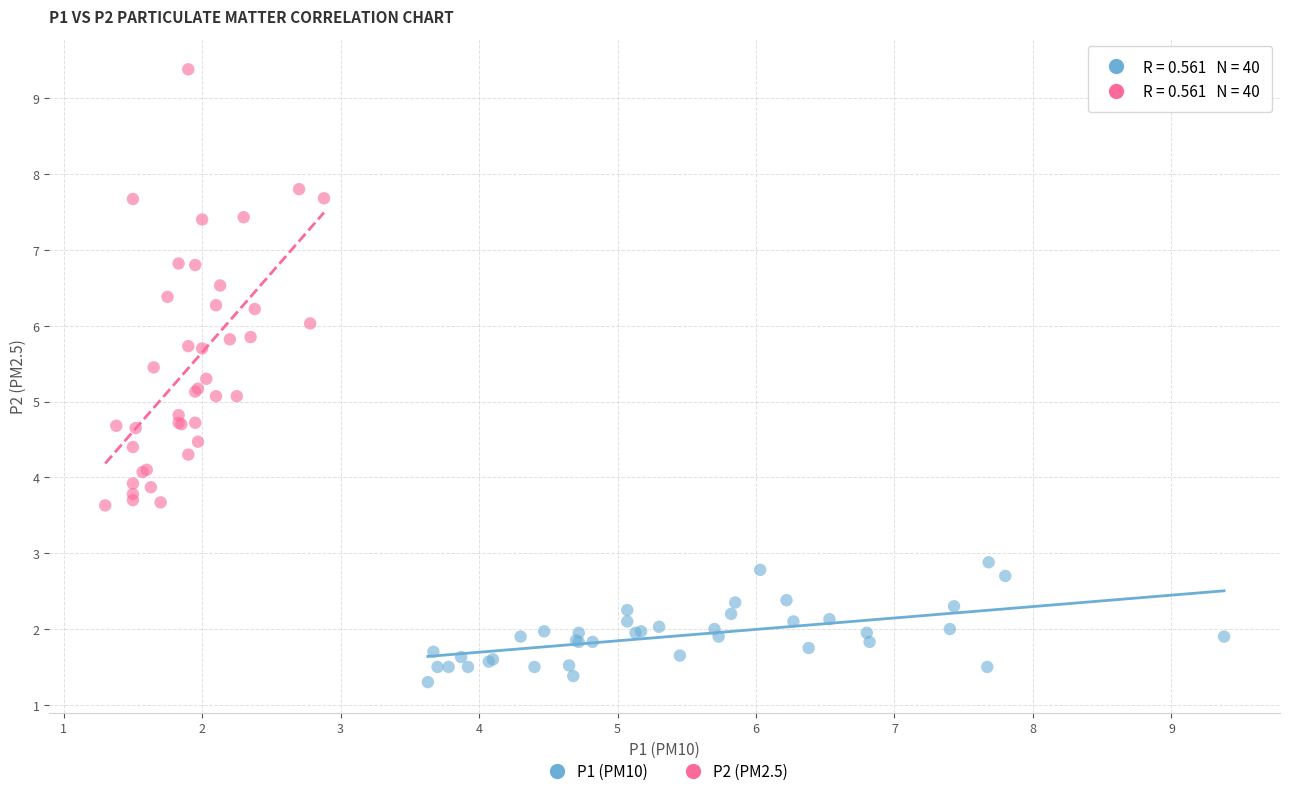

Which series reaches the maximum Y coordinate?

P2 (PM2.5)